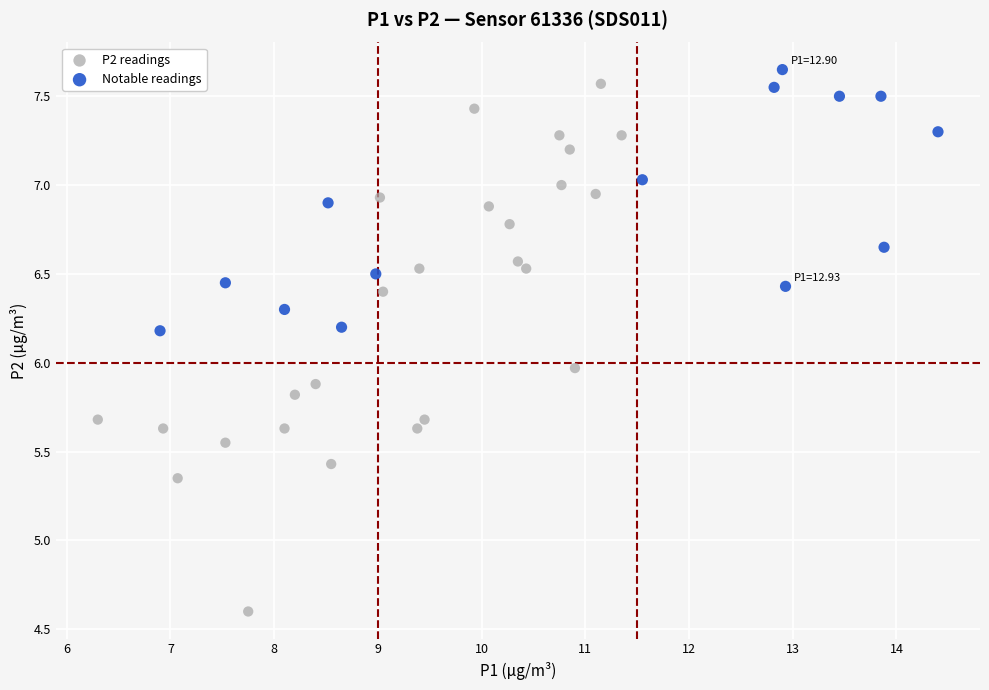

Which series has the largest Y range (max minus min)?

P2 readings